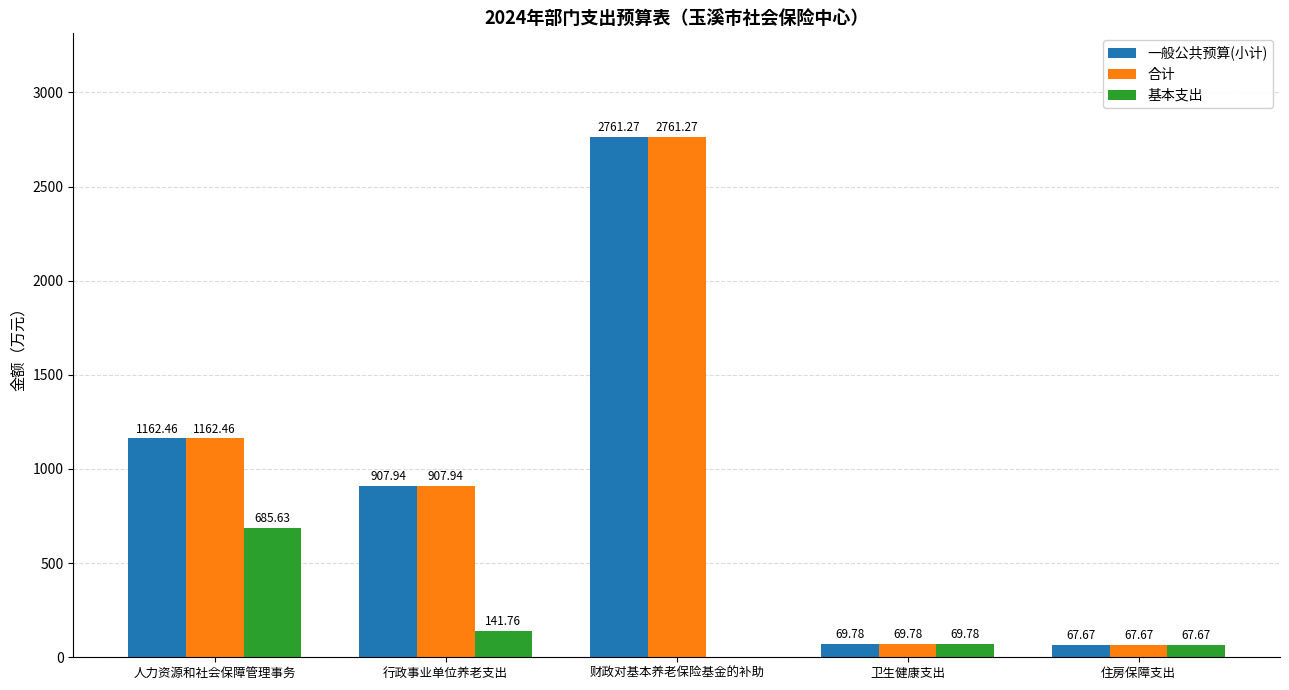

How many categories are shown in the chart?

5